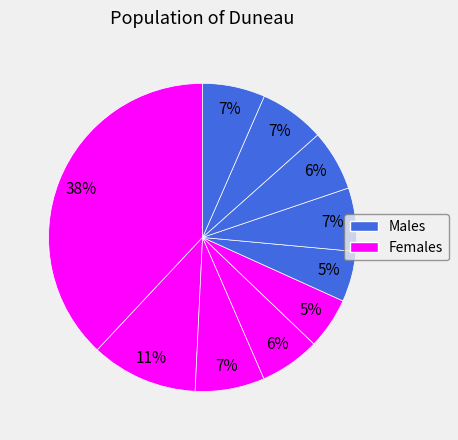

Count the number of slices in the pie.

10